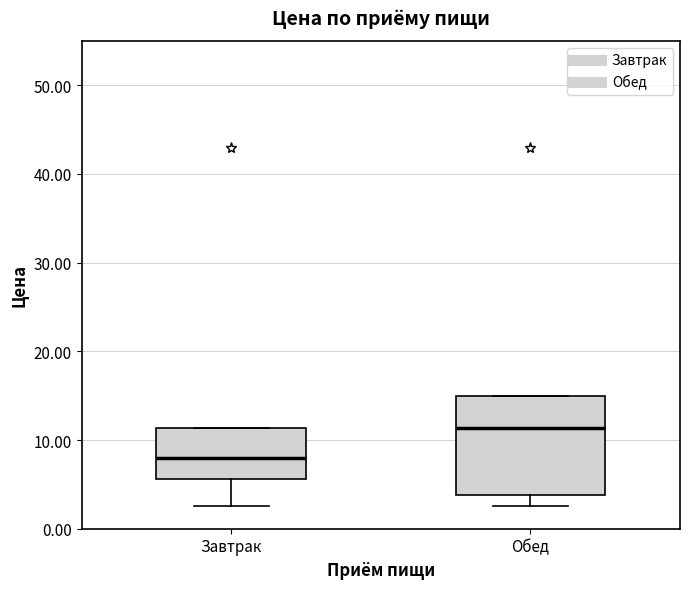

Reading left to right, read every box against the y-axis: the position of its median line, the range the box covers, and the ends of its whiskers. The values are not printed on the chart, so give them approximately, as read against the axis.

Завтрак: median 8, box 6 to 11, whiskers 3 to 11
Обед: median 11, box 4 to 15, whiskers 3 to 15